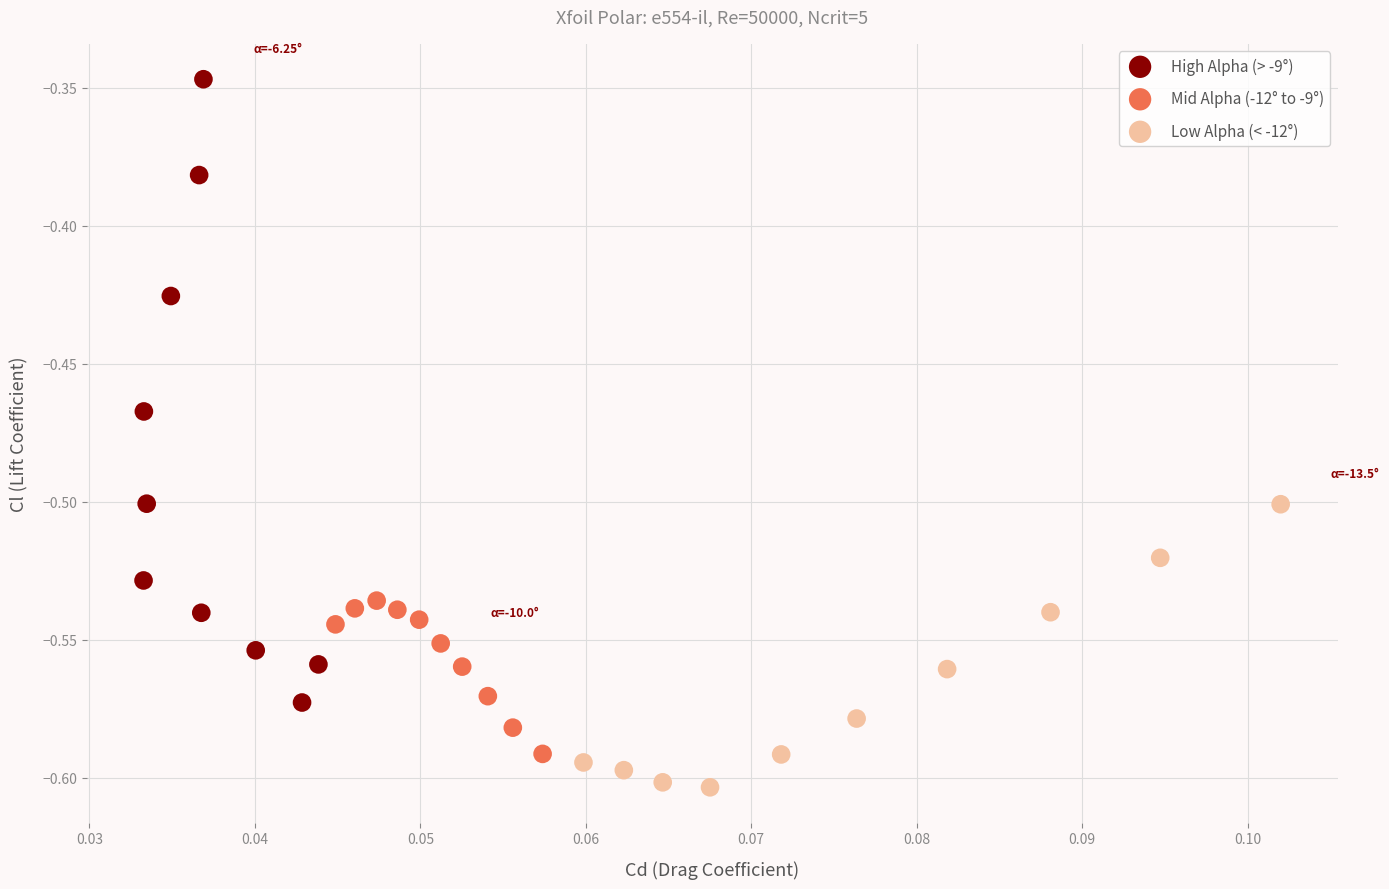

Which series contains the highest Y value?

High Alpha (> -9°)